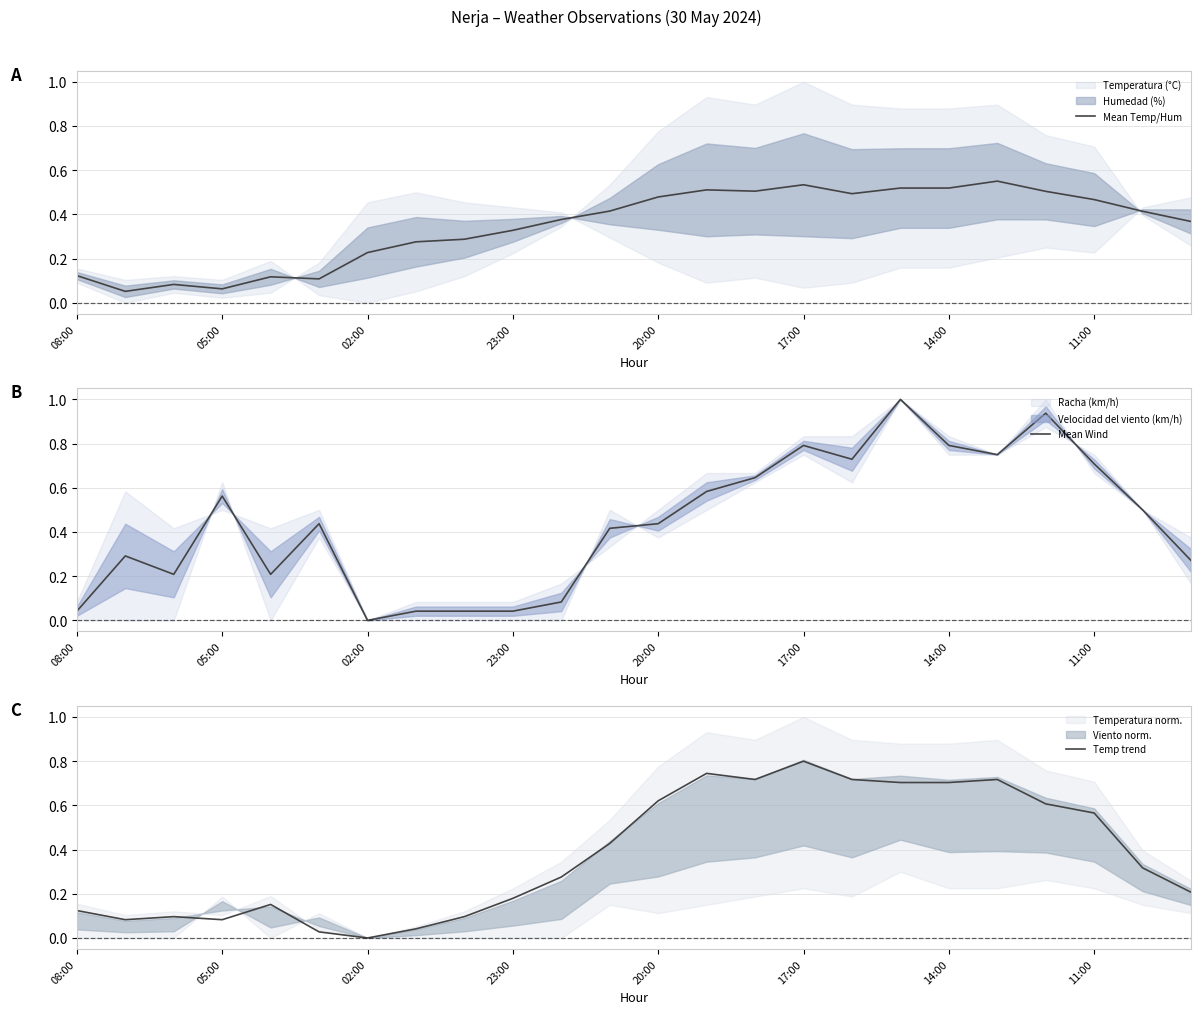

The Mean Temp/Hum series shows 0.3 at 17:00. True or false?

False